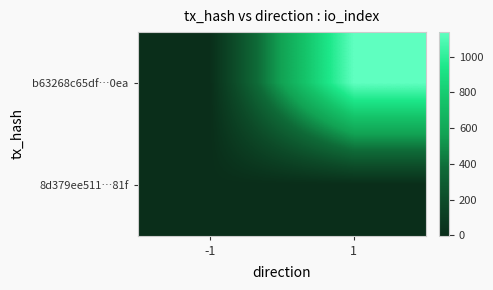

Rank the series by their average value, from lowest to highest.

8d379ee511…81f, b63268c65df…0ea